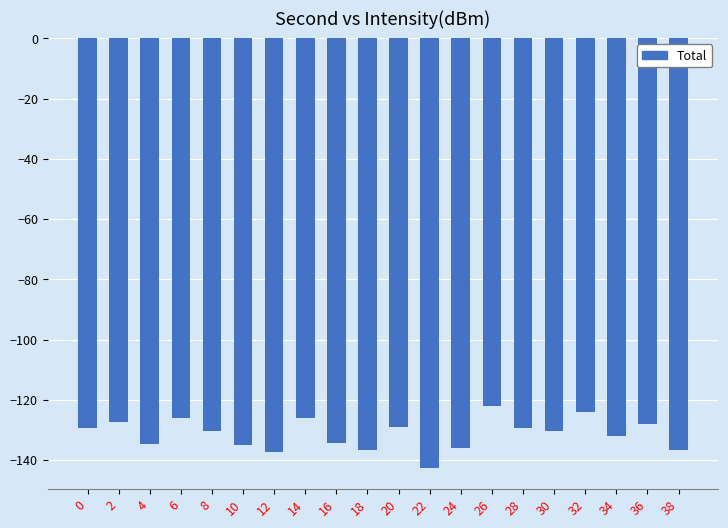

Which label corresponds to the largest value in the chart?

26